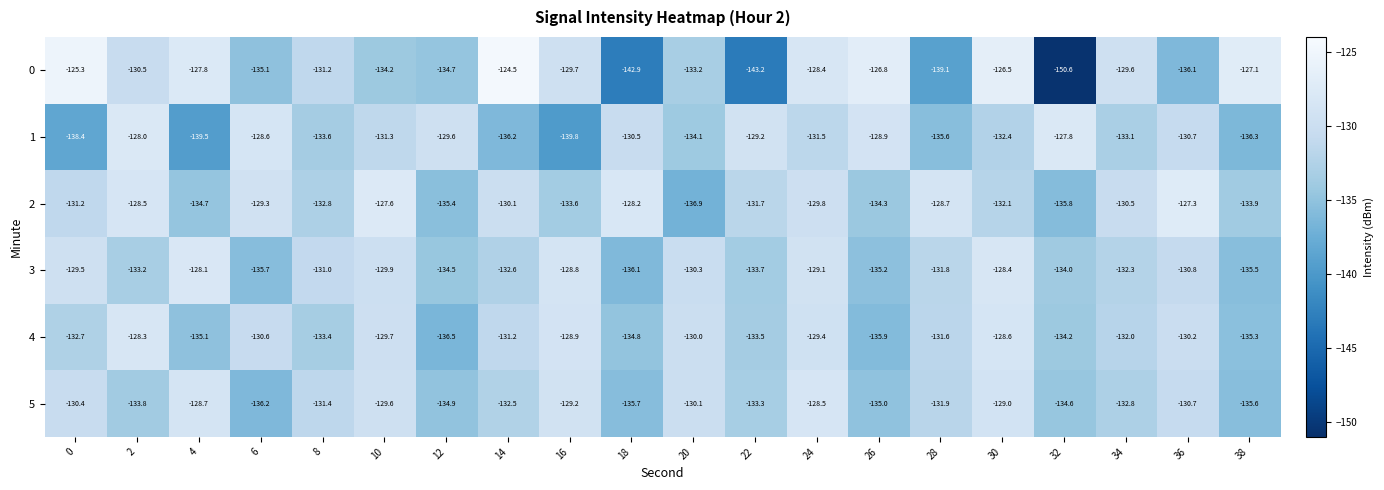

Which series has the largest total across all categories?

2